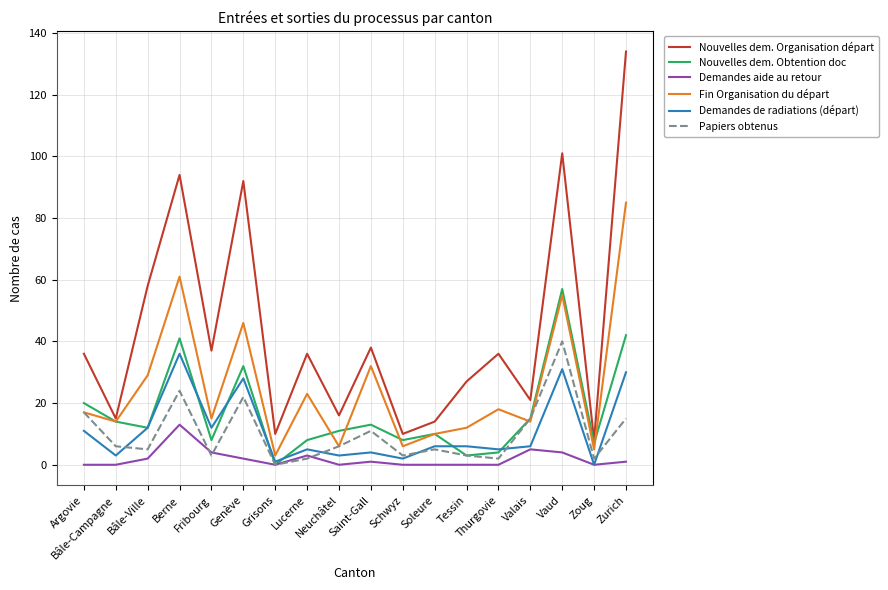

Reading left to right, extract all data points from this chart.

Nouvelles dem. Organisation départ: 36	15	58	94	37	92	10	36	16	38	10	14	27	36	21	101	8	134
Nouvelles dem. Obtention doc: 20	14	12	41	8	32	0	8	11	13	8	10	3	4	15	57	7	42
Demandes aide au retour: 0	0	2	13	4	2	0	3	0	1	0	0	0	0	5	4	0	1
Fin Organisation du départ: 17	14	29	61	15	46	3	23	6	32	6	10	12	18	14	55	5	85
Demandes de radiations (départ): 11	3	12	36	12	28	1	5	3	4	2	6	6	5	6	31	0	30
Papiers obtenus: 17	6	5	24	3	22	0	2	6	11	3	5	3	2	15	40	2	15